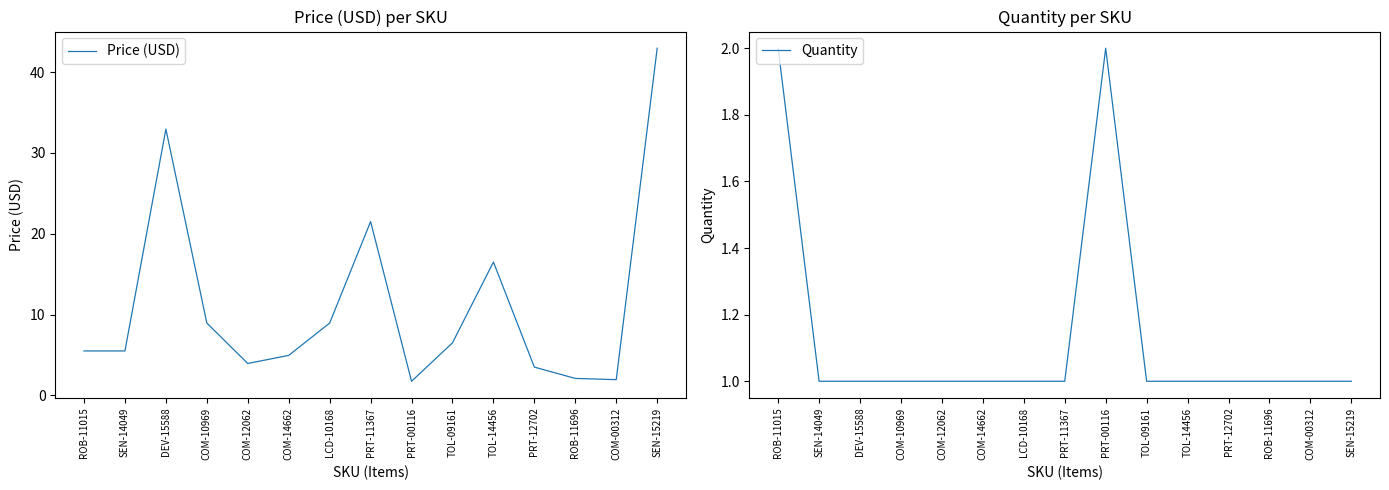

True or false: Quantity has more than 0 interior local peaks.

True